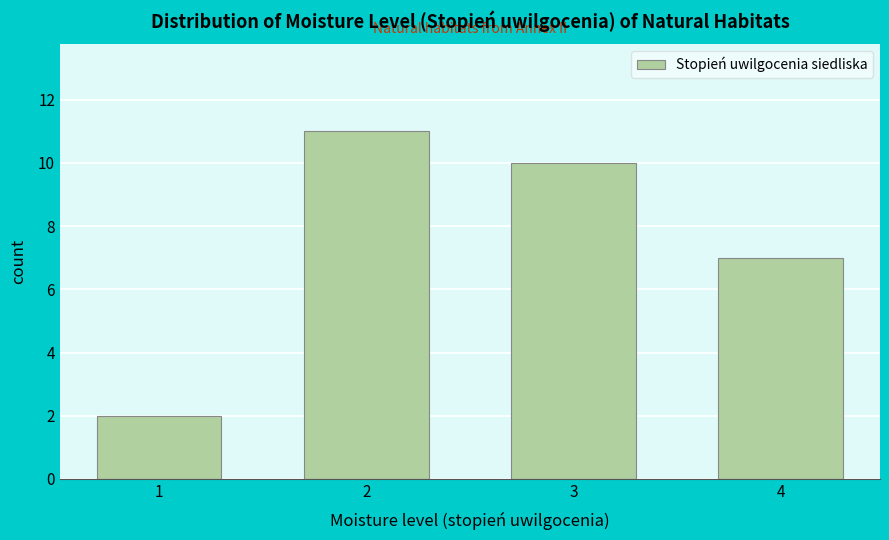

Reading left to right, extract all data points from this chart.

1=2	2=11	3=10	4=7